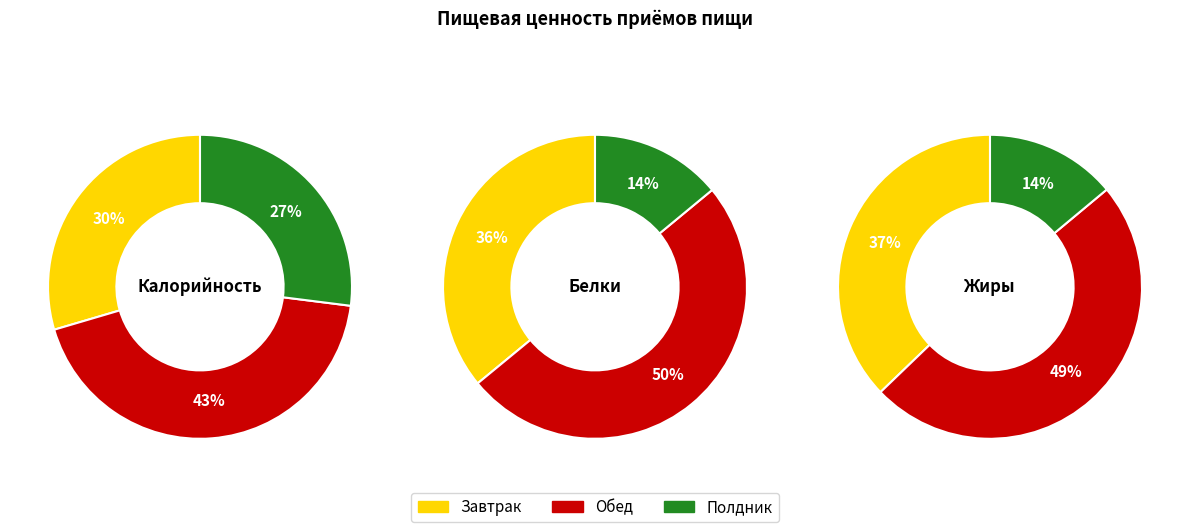

The Полдник slice represents 16% of the pie. True or false?

False